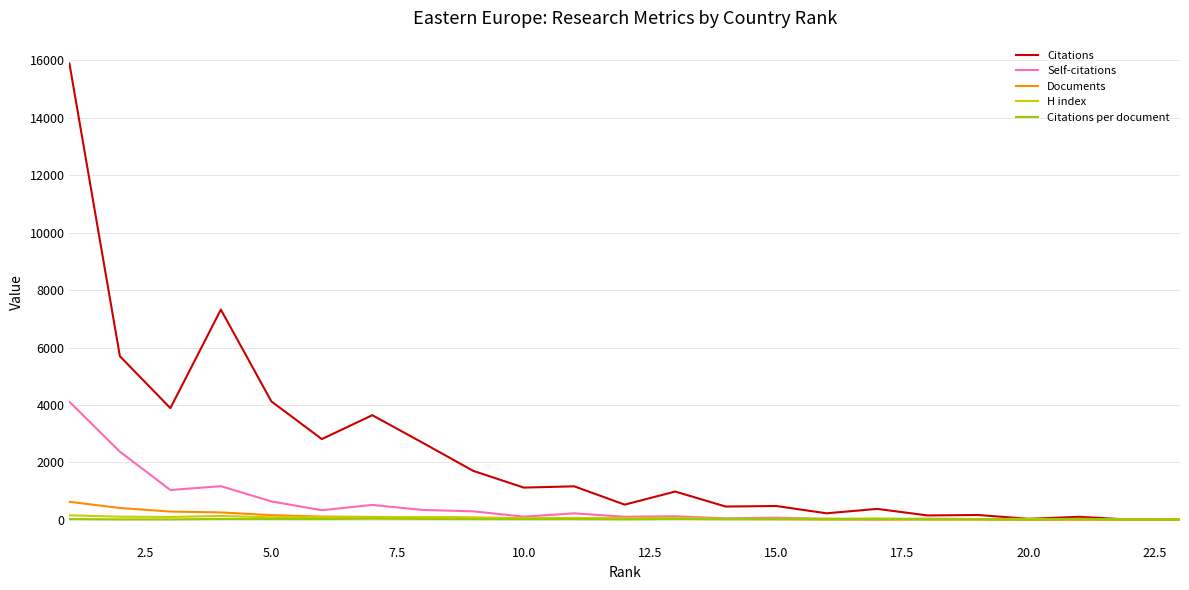

Which series has the largest total across all categories?

Citations